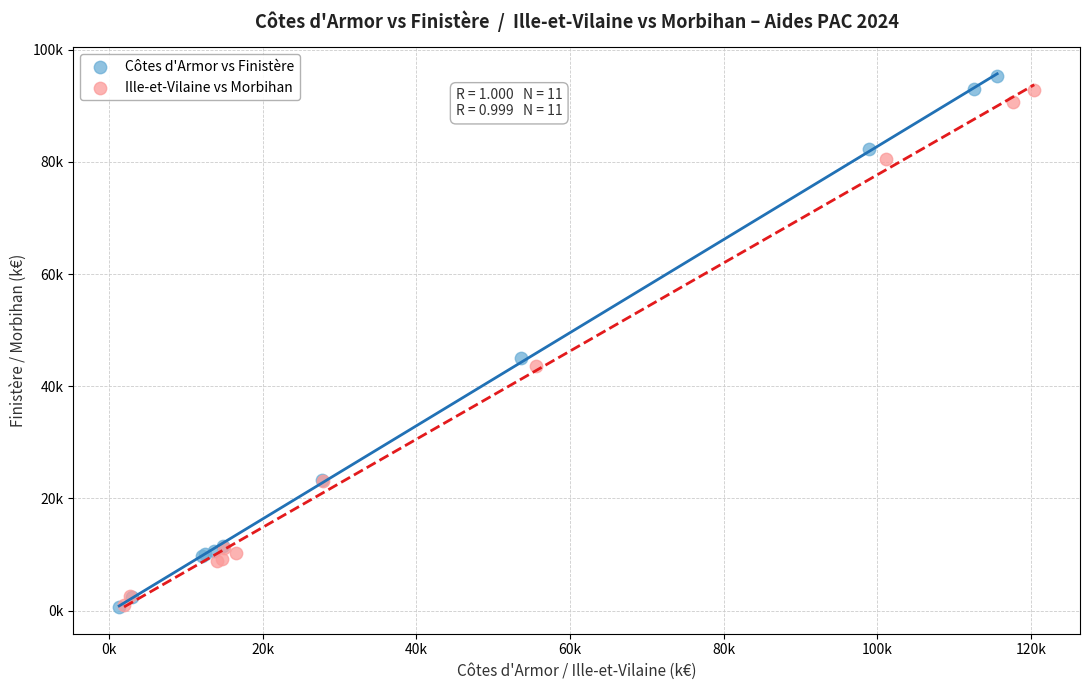

Which series reaches the maximum Y coordinate?

Côtes d'Armor vs Finistère